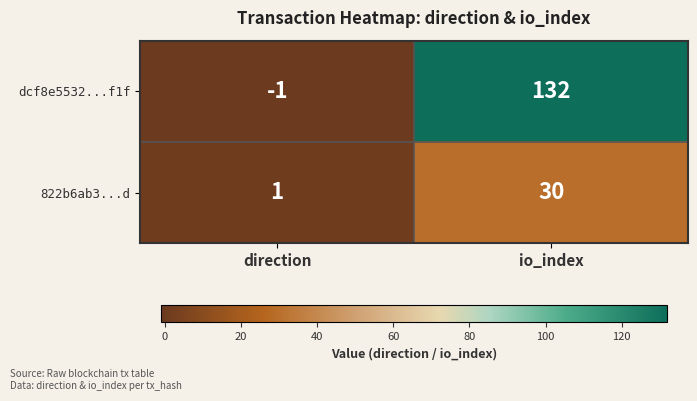

Which series has the largest range (max minus min)?

dcf8e5532...f1f